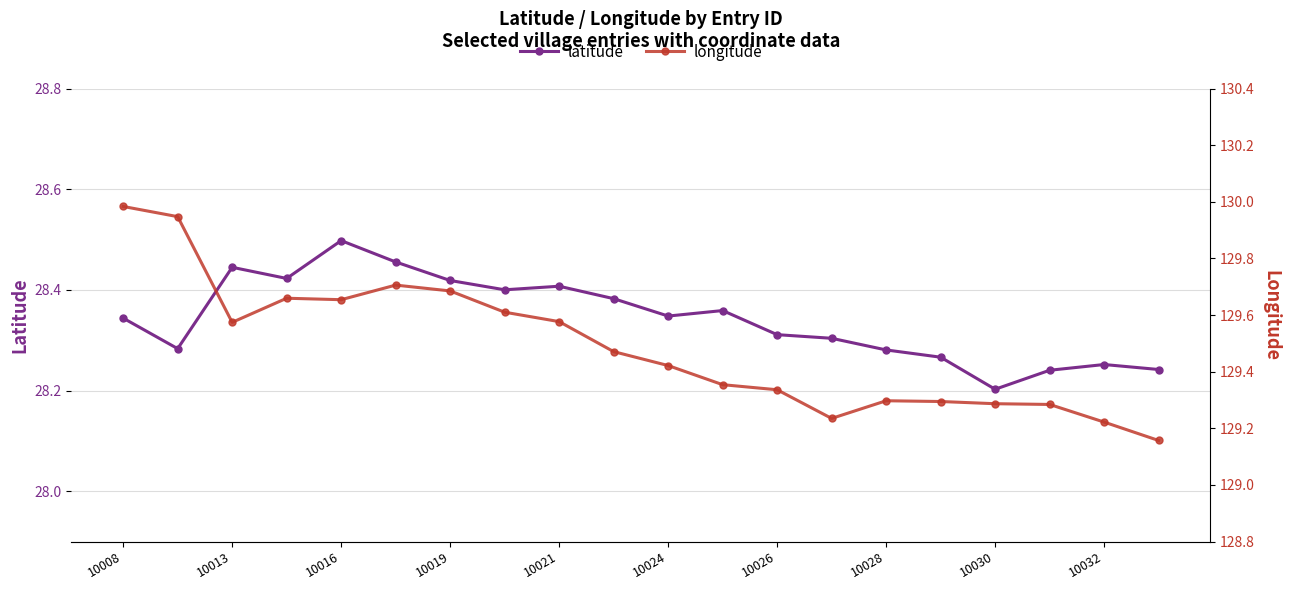

What are all the series names shown in the legend?

latitude, longitude